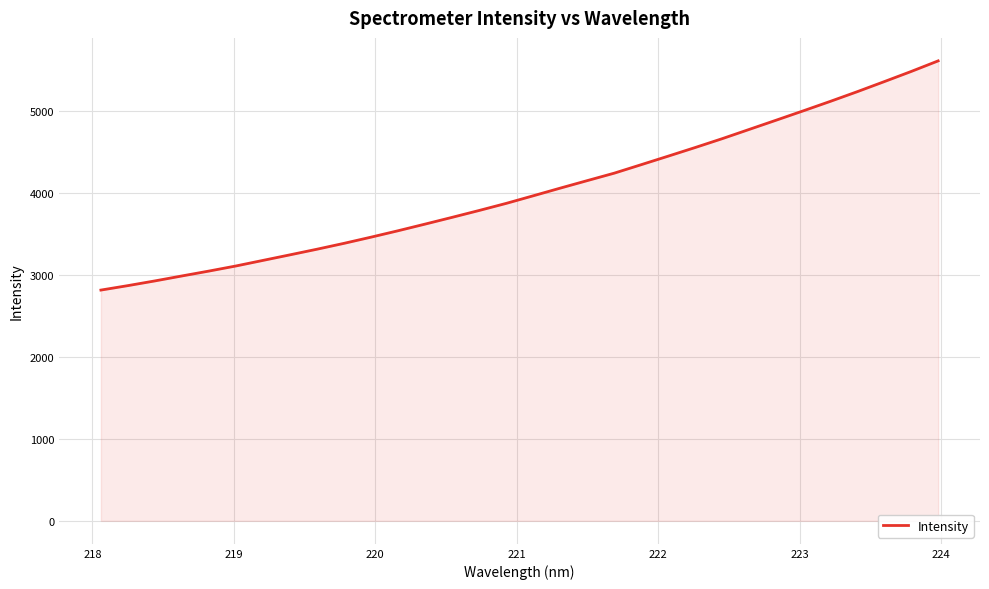

How many values exceed 3963?

16